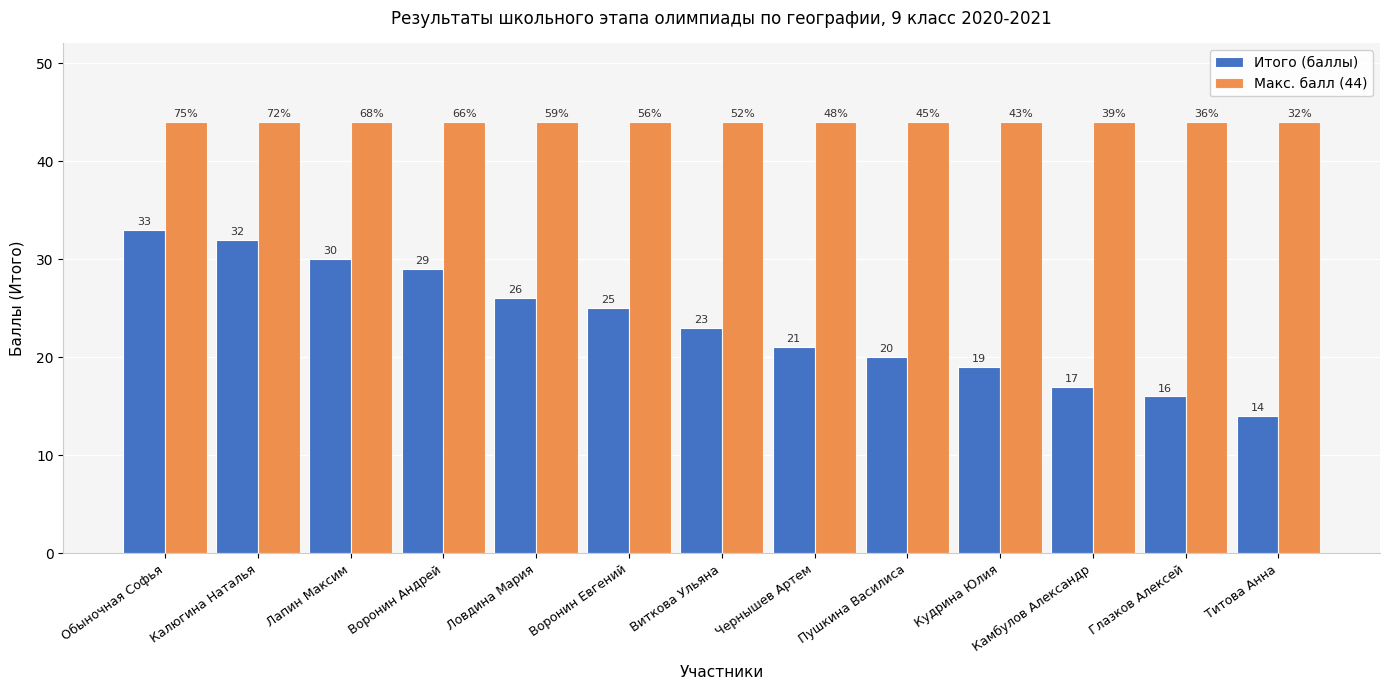

What is the minimum value shown in the chart?

14